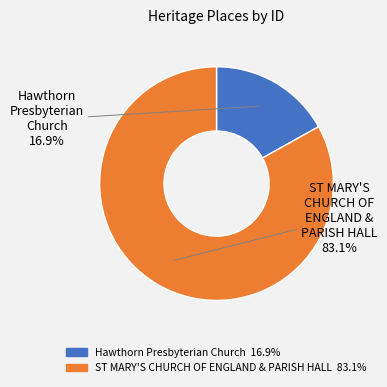

What is the smallest slice in the pie chart?

Hawthorn Presbyterian Church